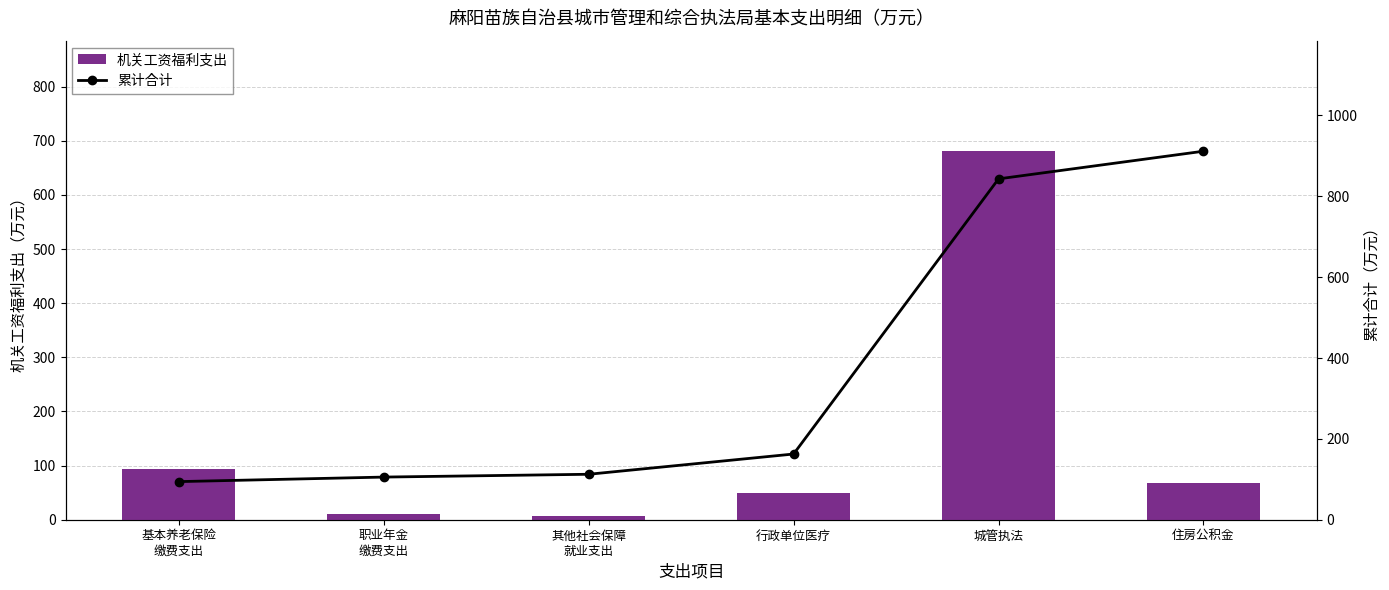

At which label does 累计合计 reach its minimum?

基本养老保险
缴费支出